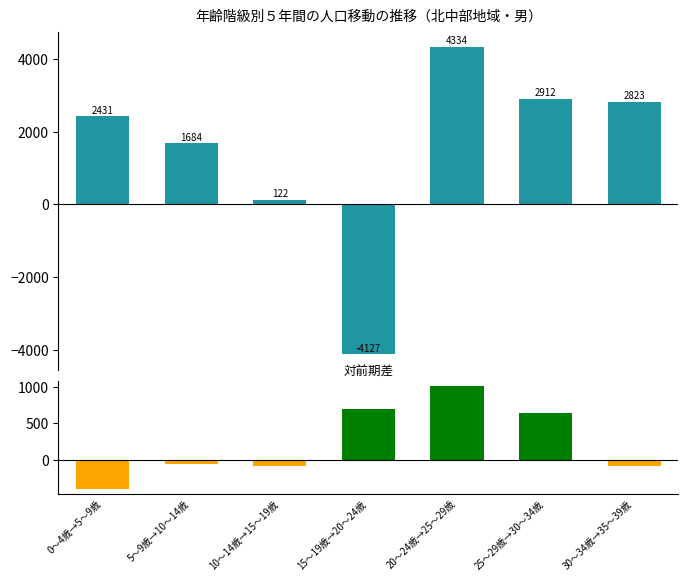

Reading left to right, what are all the values shown in this chart?

1990年→1995年: 2430.7	1683.9	122.4	-4126.9	4333.5	2912.3	2823.5
対前期差: -387.3	-48.6	-84.5	702.8	1008.2	638.9	-78.9